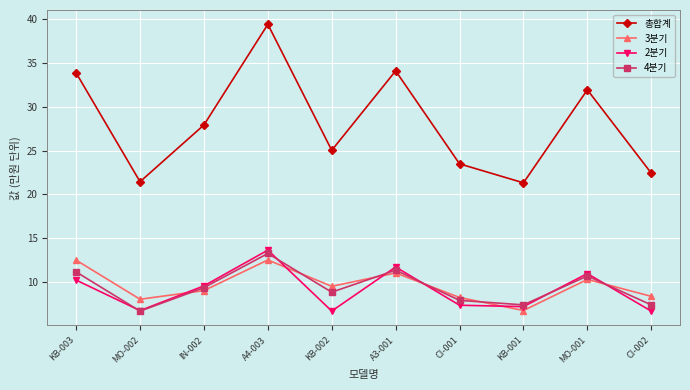

In 총합계, how many points are higher than both neighbors (excluding endpoints)?

3